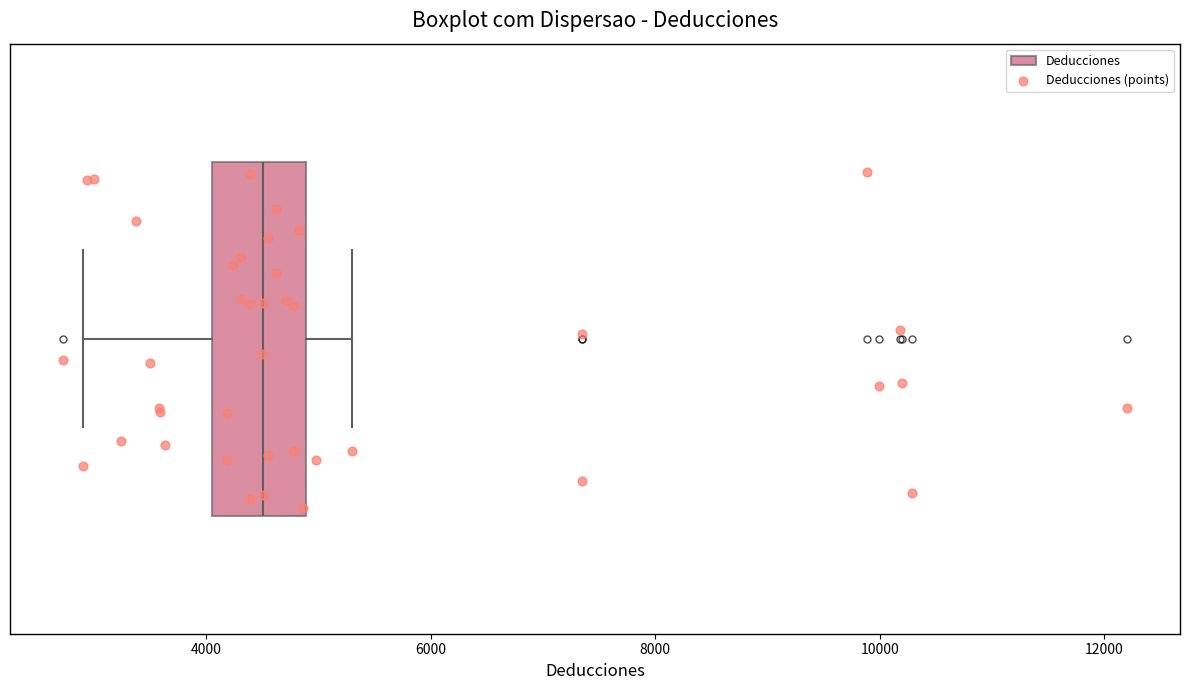

Transcribe this box plot: give where the median line is, the range the box spans, and where the two whiskers end, as read against the x-axis. The values are not printed on the chart, so give them approximately, as read against the axis.

median 4600, box 4000 to 4800, whiskers 3000 to 5200